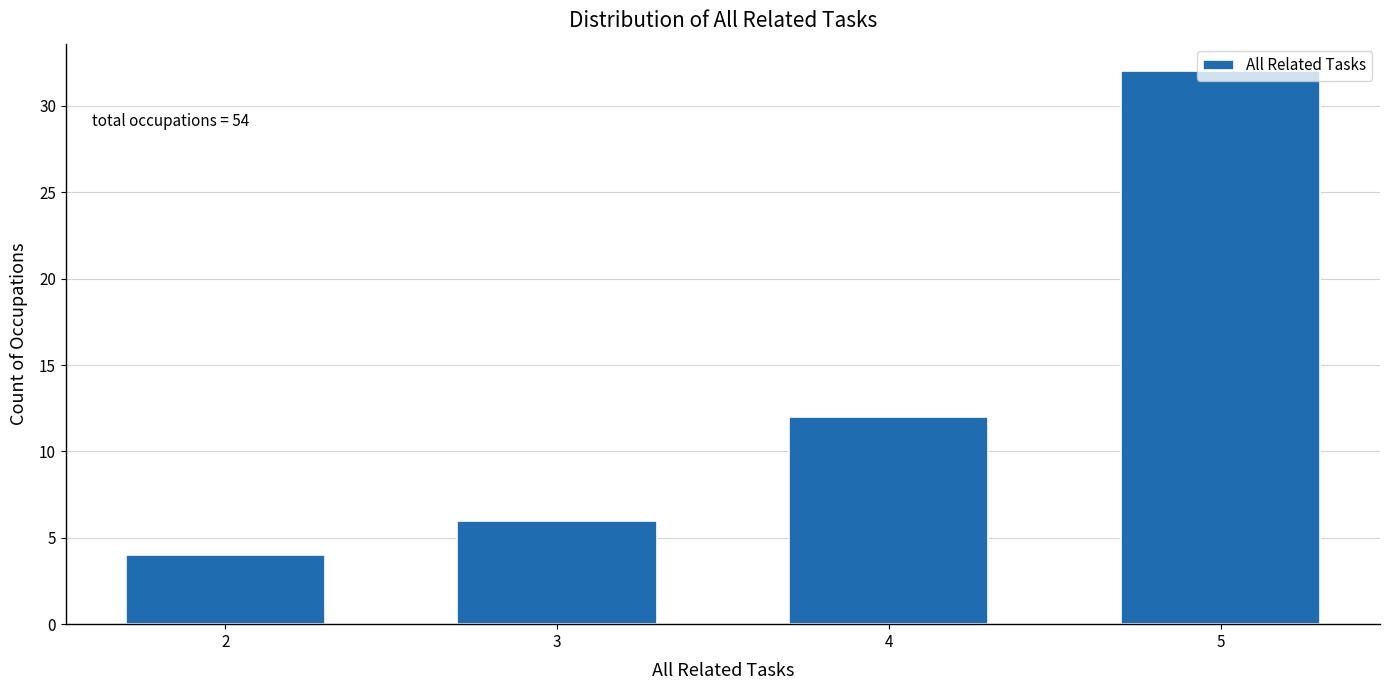

What is the value of the 1st bar from the left?

4